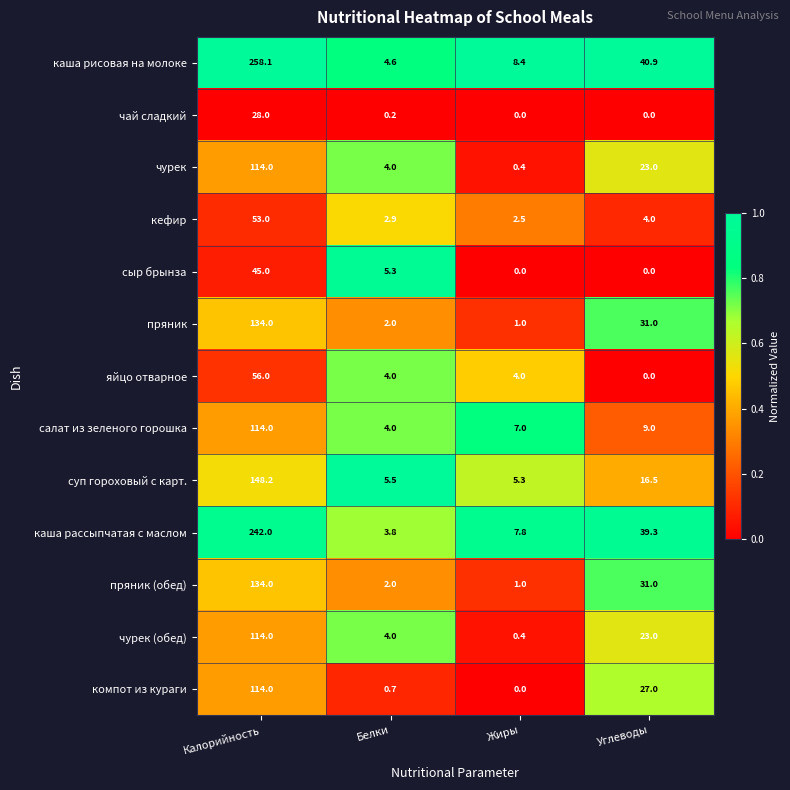

At how many categories does at least one series exceed 0?

4